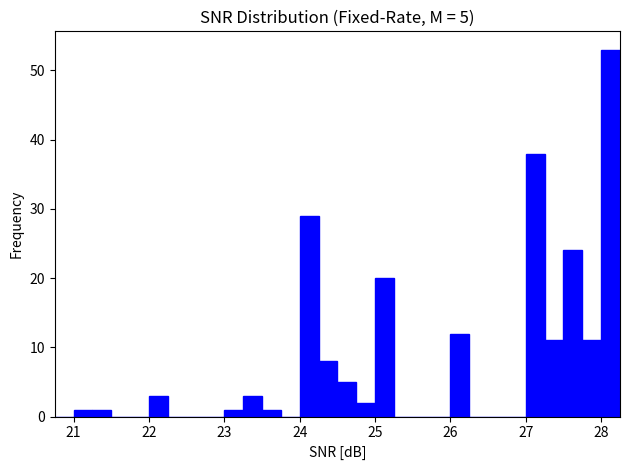

Around what value on the x-axis is the tallest bar? Give the approximate position of its centre, as read against the axis.

28.1